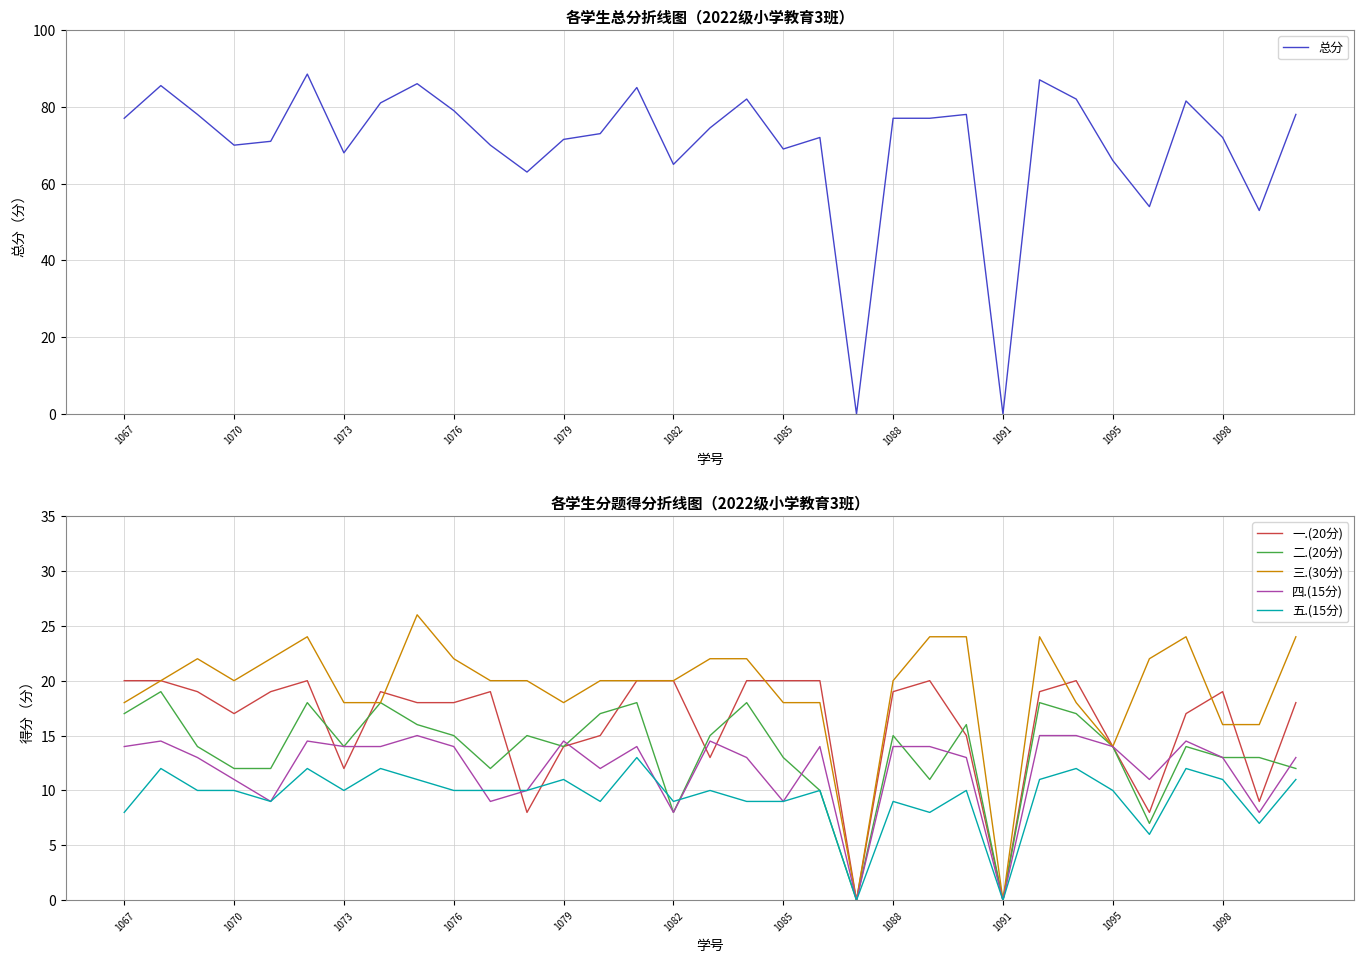

Which series has the widest spread of values?

总分